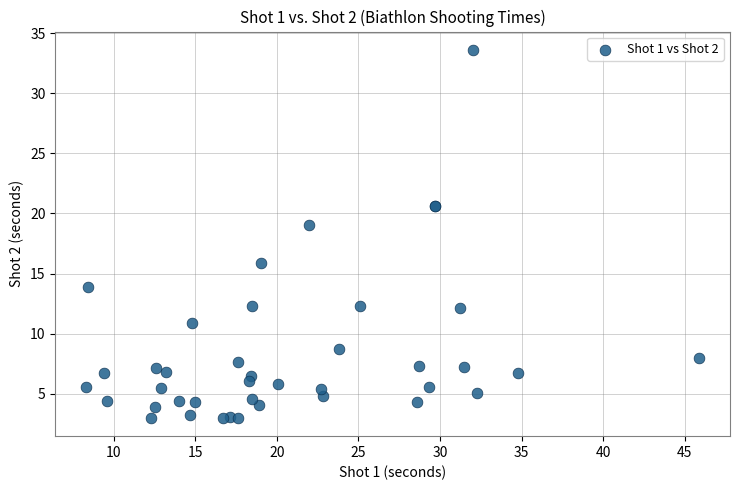

What Y value in the scatter plot is closest to 18?

19.0